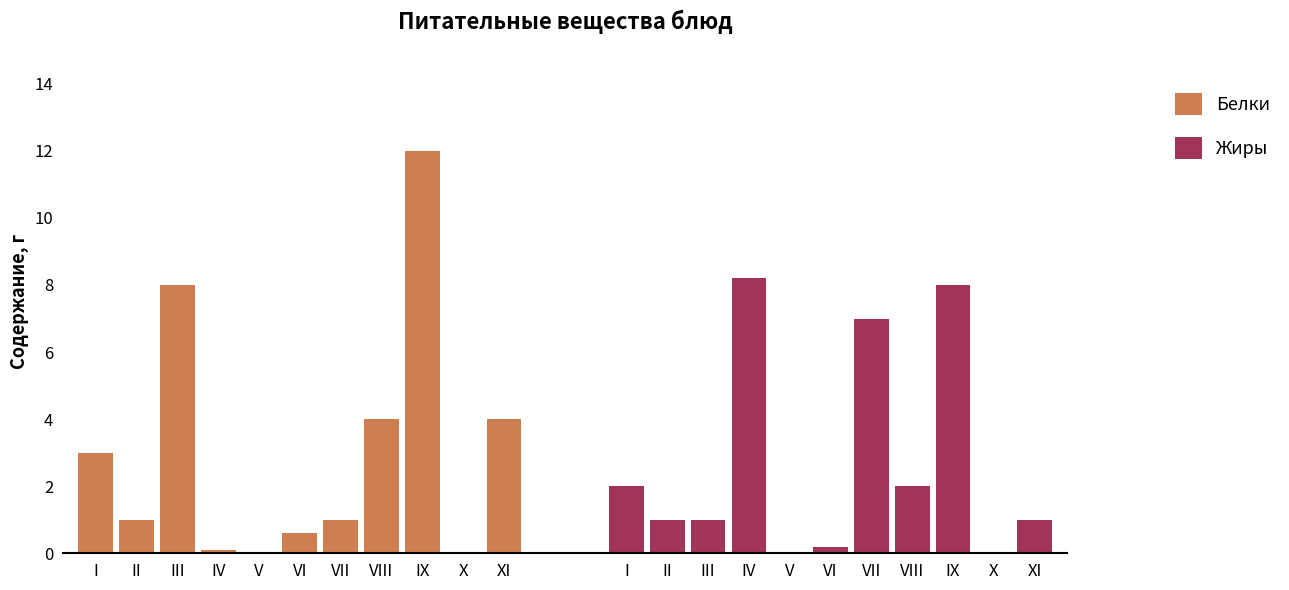

Which has a higher value, VI or XI?

XI